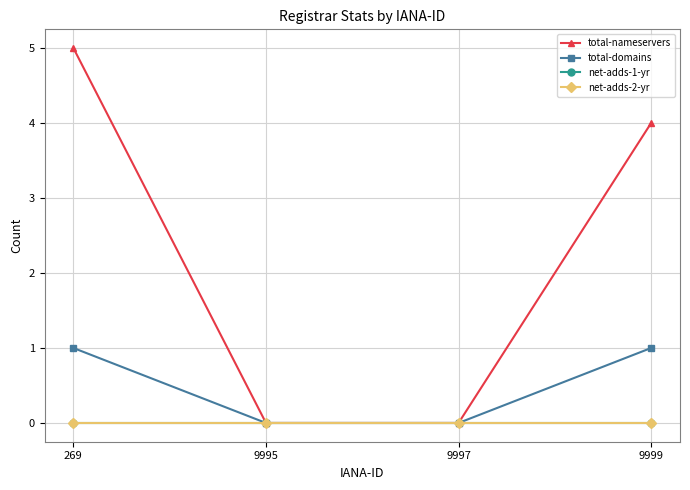

Reading left to right, what are all the values shown in this chart?

total-nameservers: 269=5	9995=0	9997=0	9999=4
total-domains: 269=1	9995=0	9997=0	9999=1
net-adds-1-yr: 269=0	9995=0	9997=0	9999=0
net-adds-2-yr: 269=0	9995=0	9997=0	9999=0